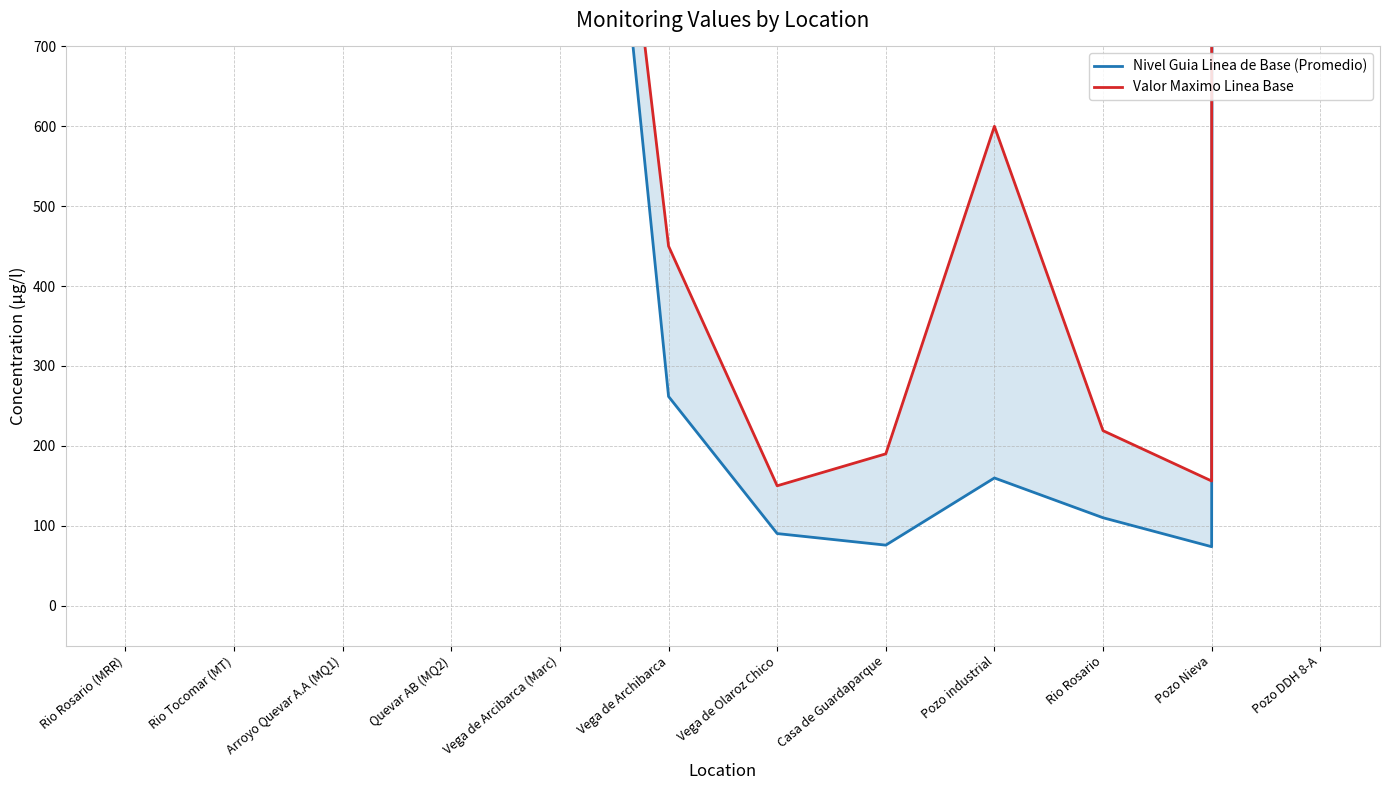

What is the total value across all series at Vega de Arcibarca (Marc)?

3202.0